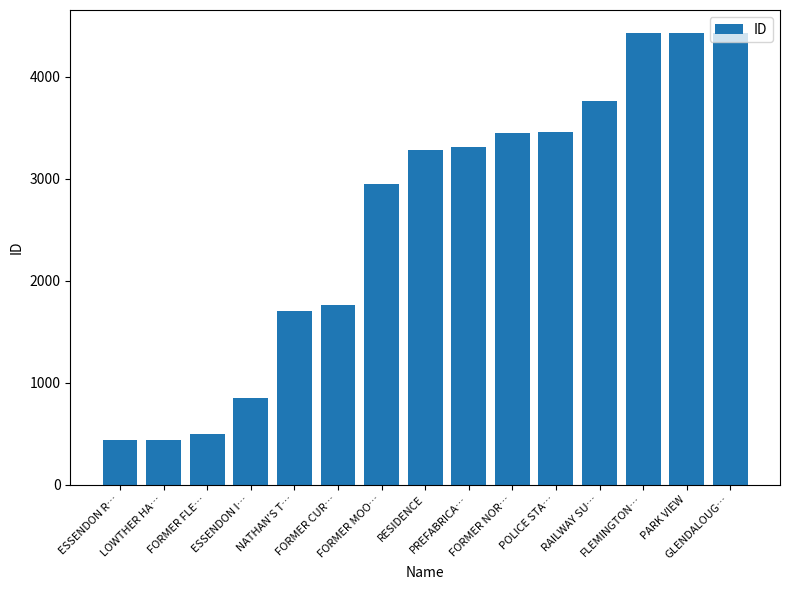

What is the average value?

2612